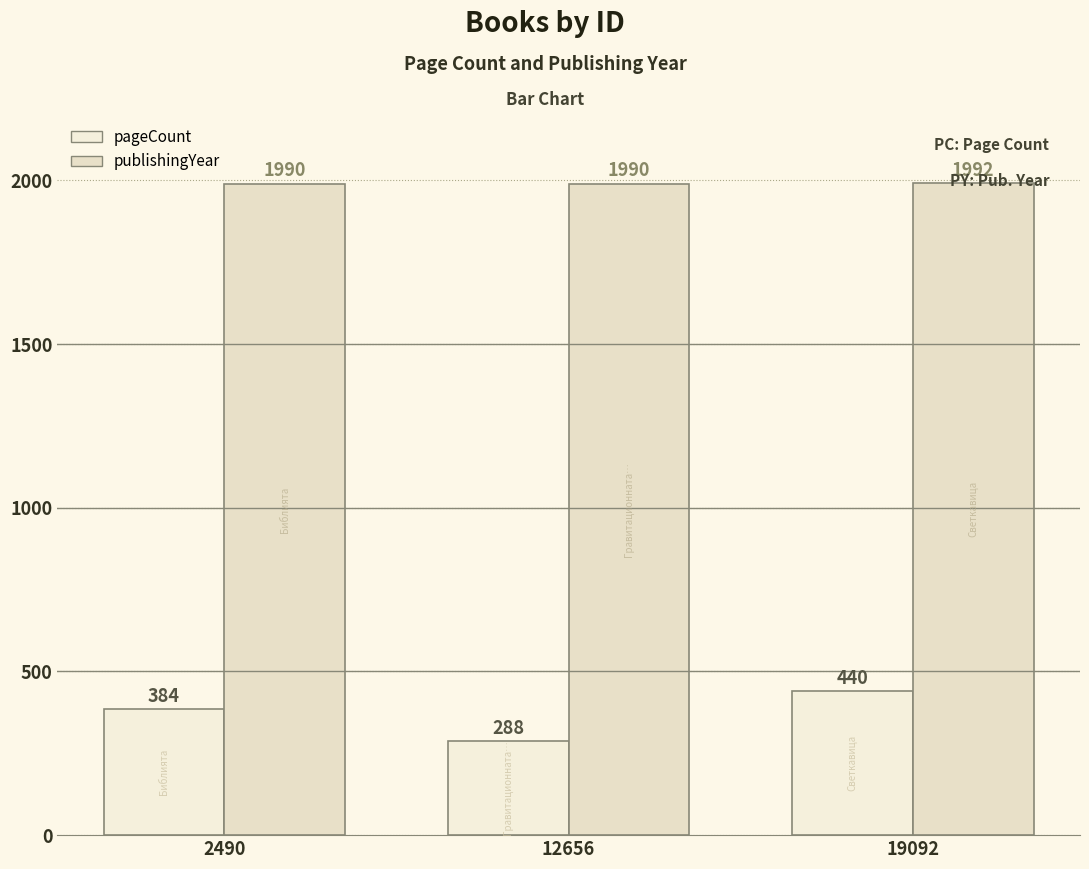

Rank the series by their average value, from highest to lowest.

publishingYear, pageCount